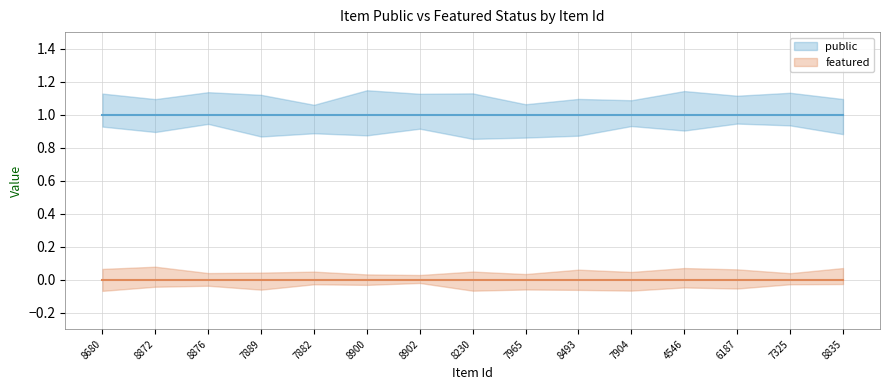

Between 7889 and 8902, which series saw the biggest shift?

public